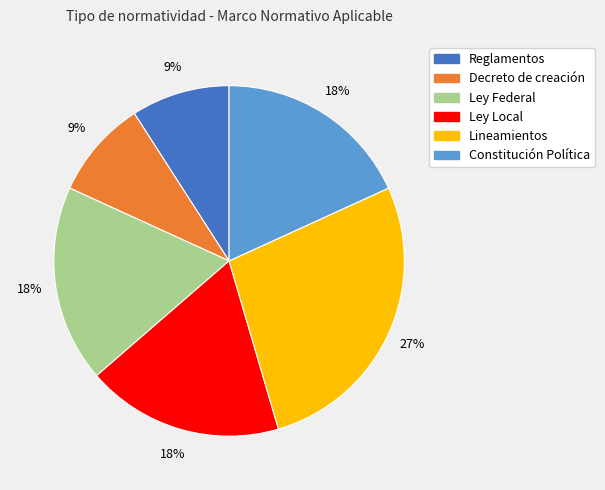

To the nearest percent, what is the difference between the largest and smallest slice percentages?

18%